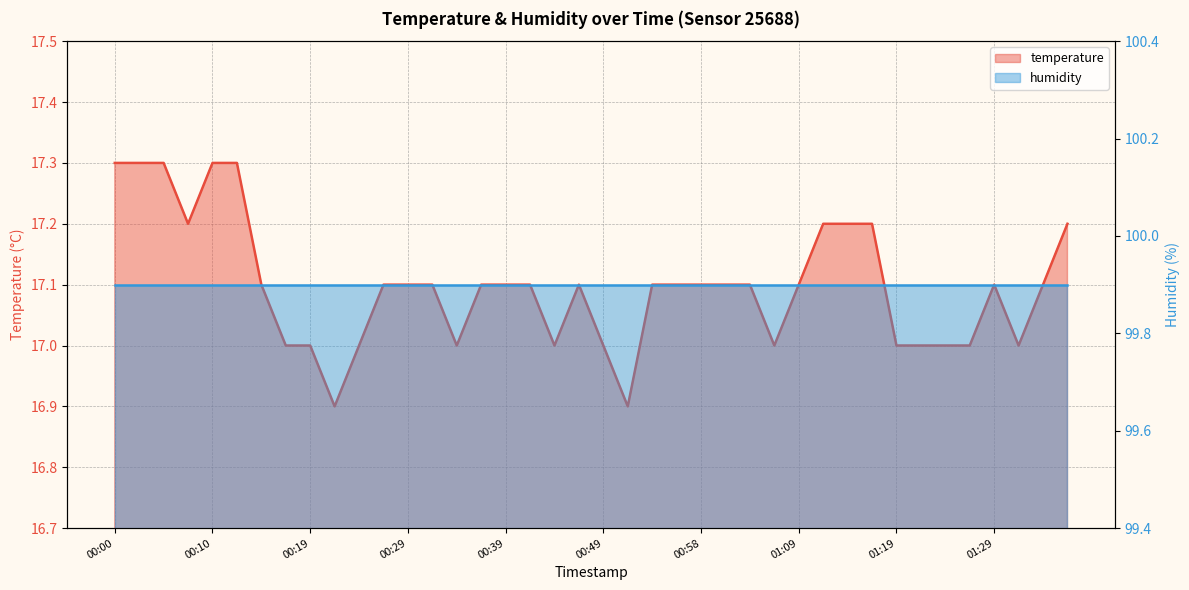

Rank the categories by value from highest to lowest.

00:00, 00:02, 00:05, 00:10, 00:12, 00:07, 01:11, 01:14, 01:16, 01:36, 00:15, 00:27, 00:29, 00:32, 00:36, 00:39, 00:41, 00:46, 00:53, 00:56, 00:58, 01:01, 01:03, 01:09, 01:29, 01:33, 00:17, 00:19, 00:24, 00:34, 00:44, 00:49, 01:06, 01:19, 01:21, 01:24, 01:26, 01:31, 00:22, 00:51